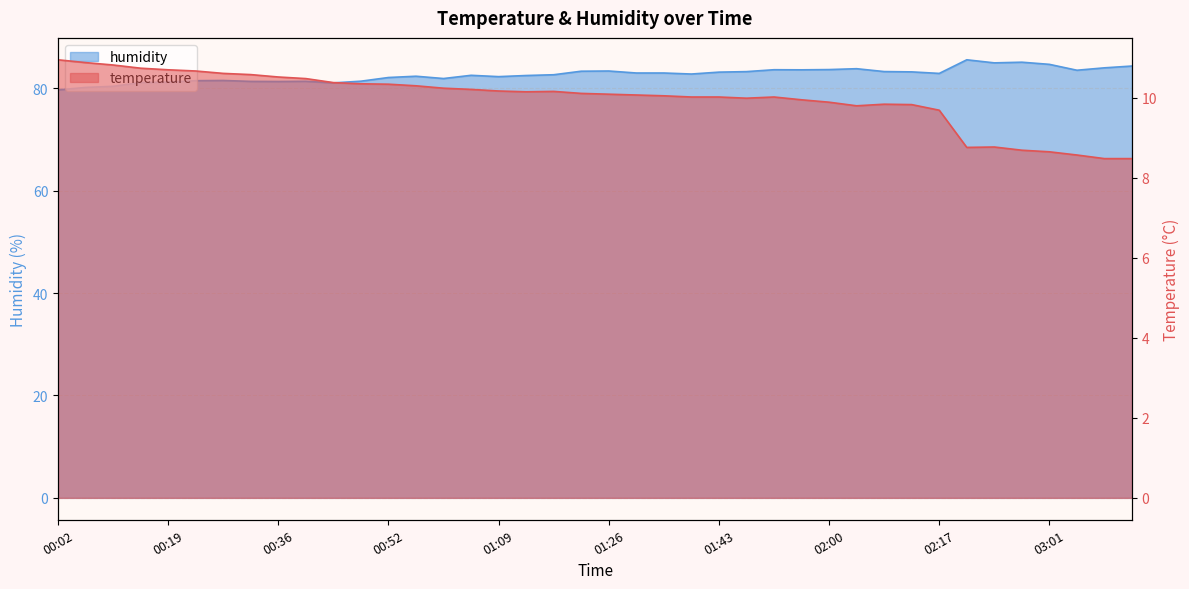

What is the total value across all series at 01:18?

92.8